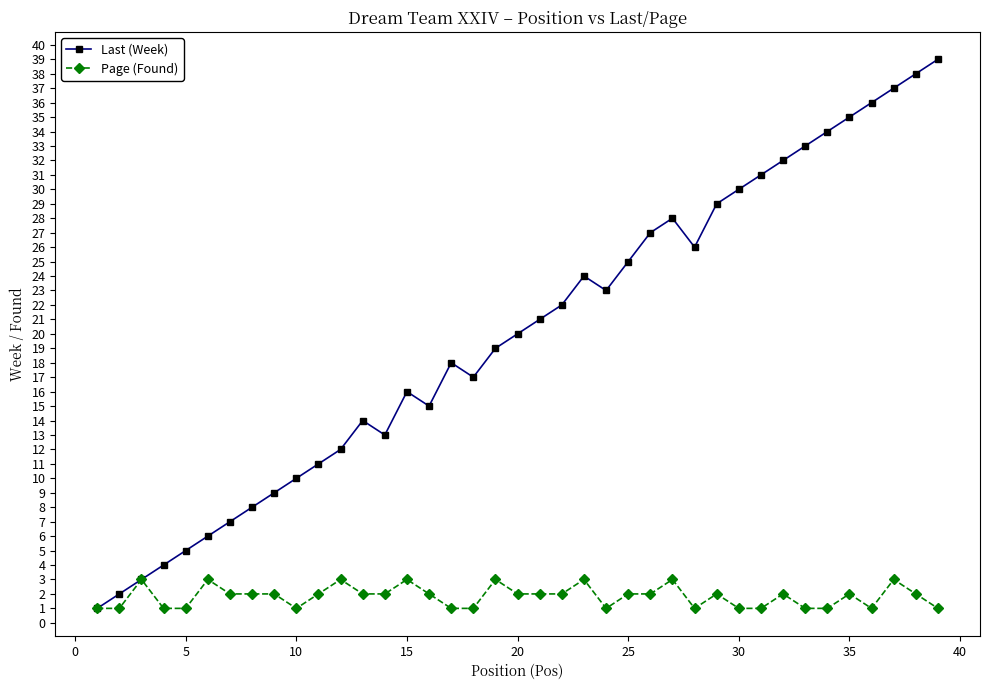

Which series has the widest spread of values?

Last (Week)